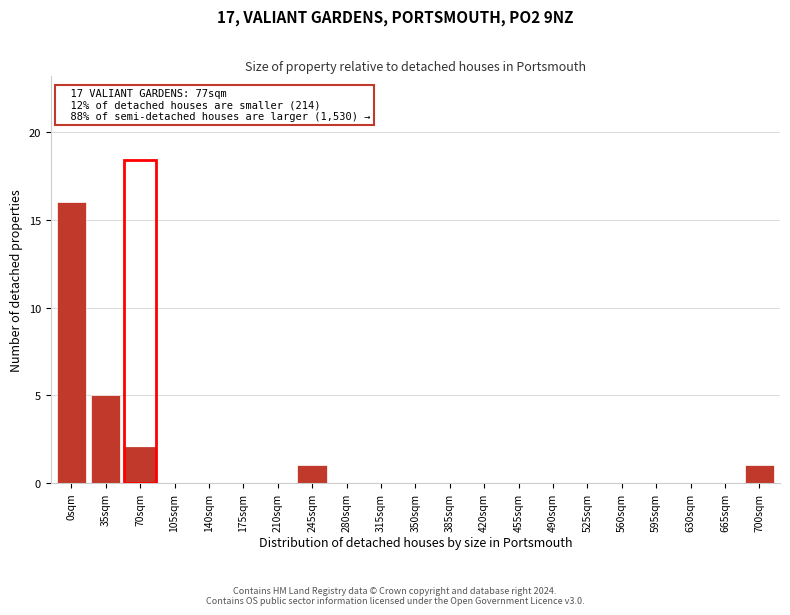

Reading left to right, transcribe all the data shown in this chart.

0sqm=16	35sqm=5	70sqm=2	105sqm=0	140sqm=0	175sqm=0	210sqm=0	245sqm=1	280sqm=0	315sqm=0	350sqm=0	385sqm=0	420sqm=0	455sqm=0	490sqm=0	525sqm=0	560sqm=0	595sqm=0	630sqm=0	665sqm=0	700sqm=1